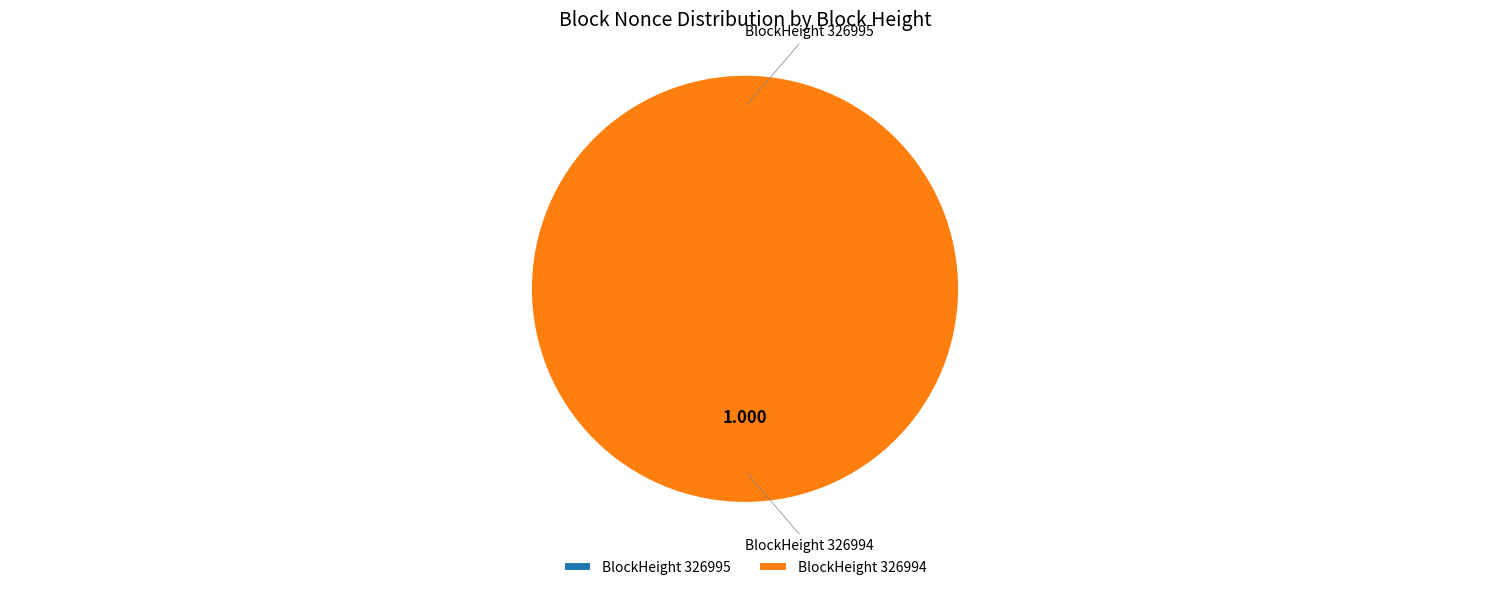

Rank the categories by value from highest to lowest.

326994, 326995